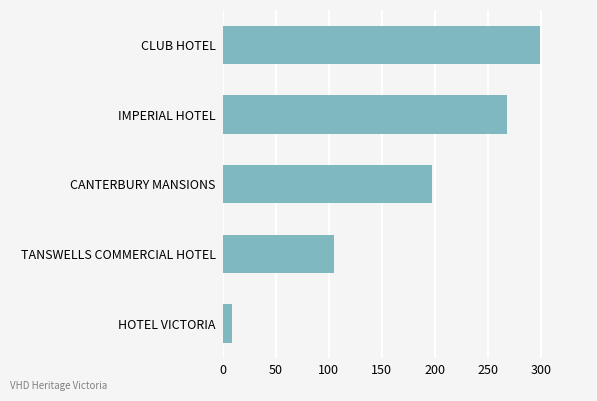

What is the change in value from CANTERBURY MANSIONS to IMPERIAL HOTEL?

+71